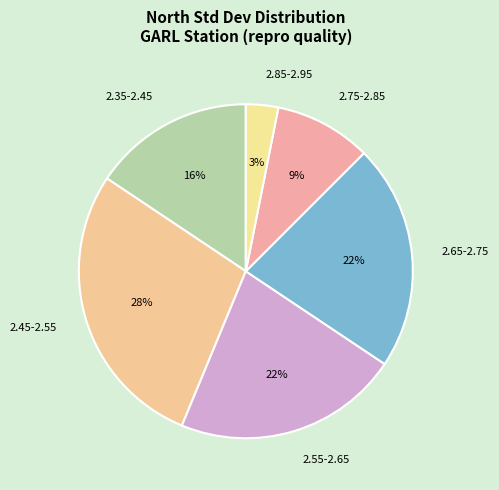

The 2.45-2.55 slice represents 35% of the pie. True or false?

False